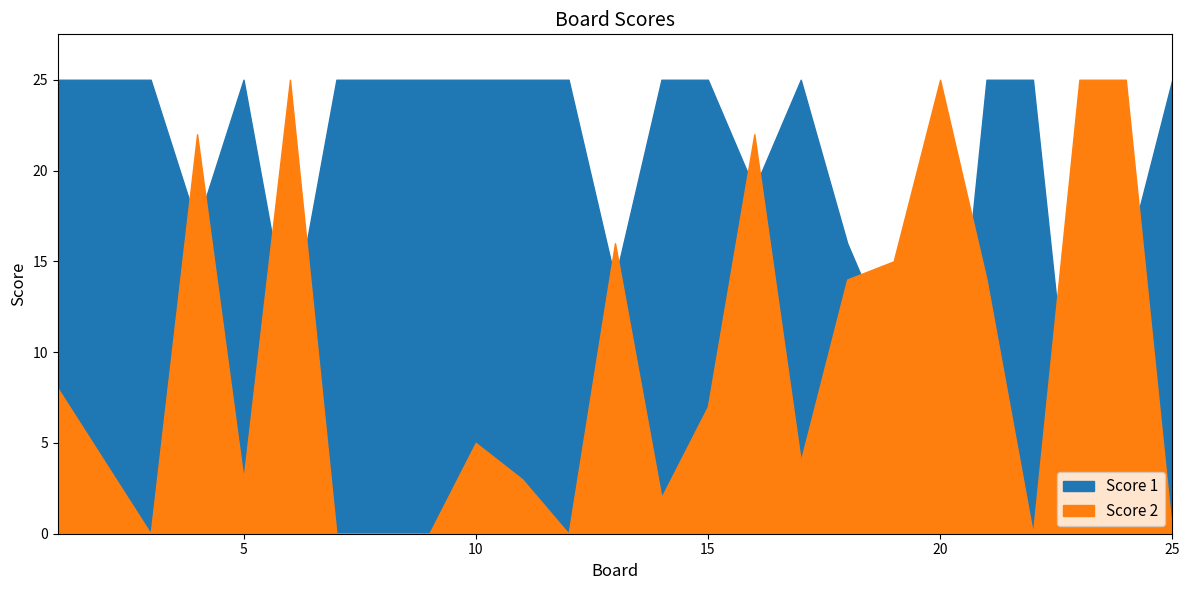

The Score 1 series shows 14 at 22. True or false?

False